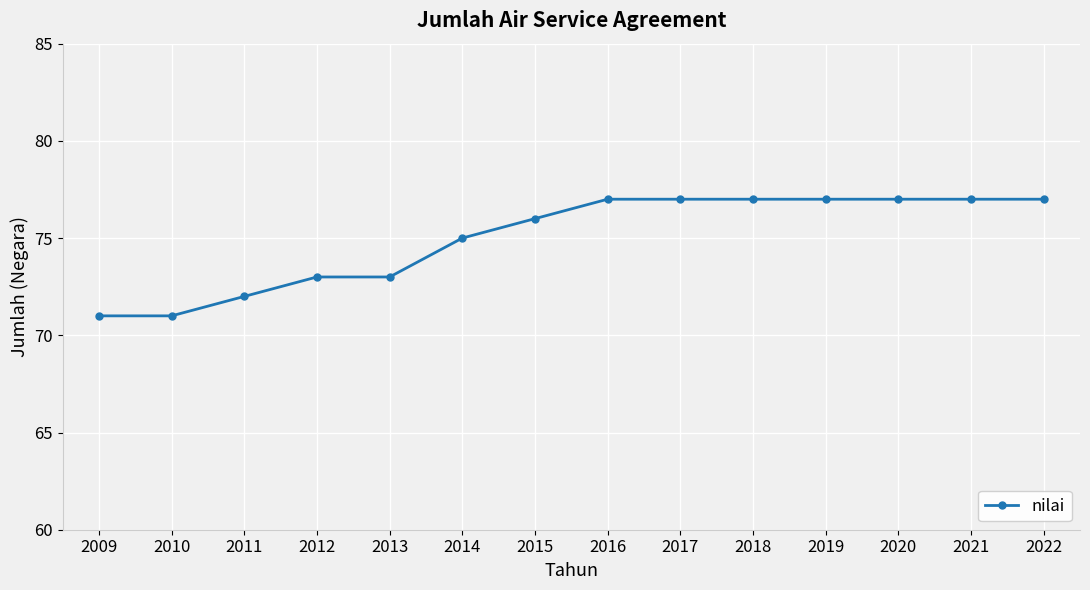

What is the difference between the values at 2013 and 2018?

4